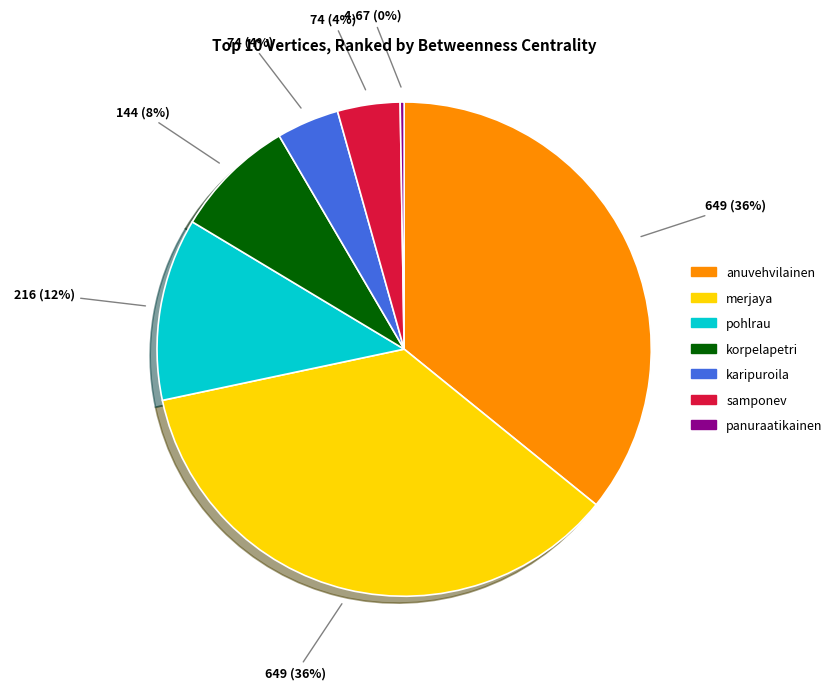

What is the ratio of the value at anuvehvilainen to the value at korpelapetri?

4.5